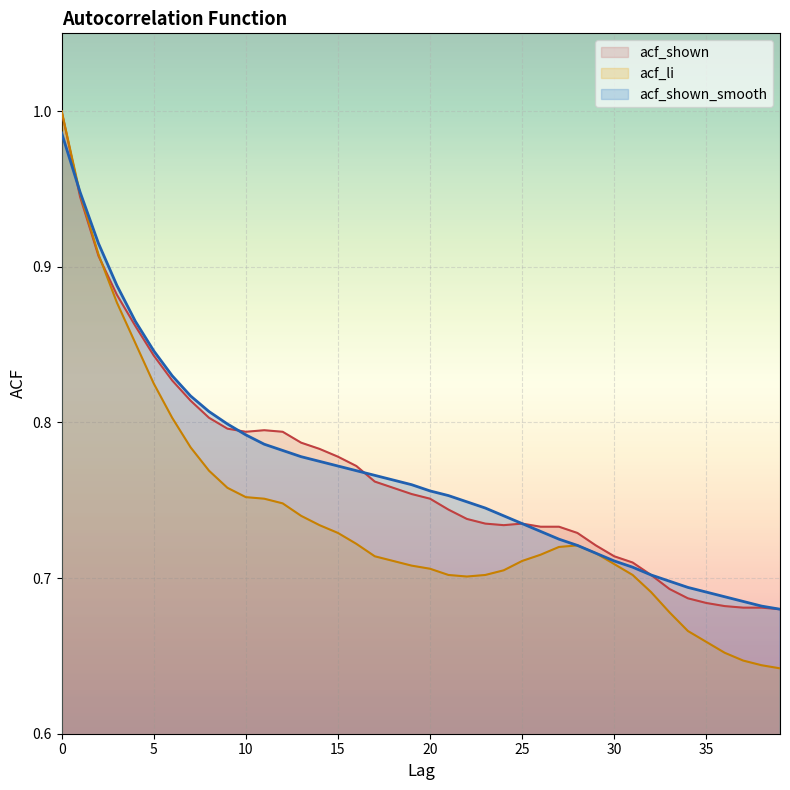

Where is acf_shown_smooth nearest to the value 0?

39